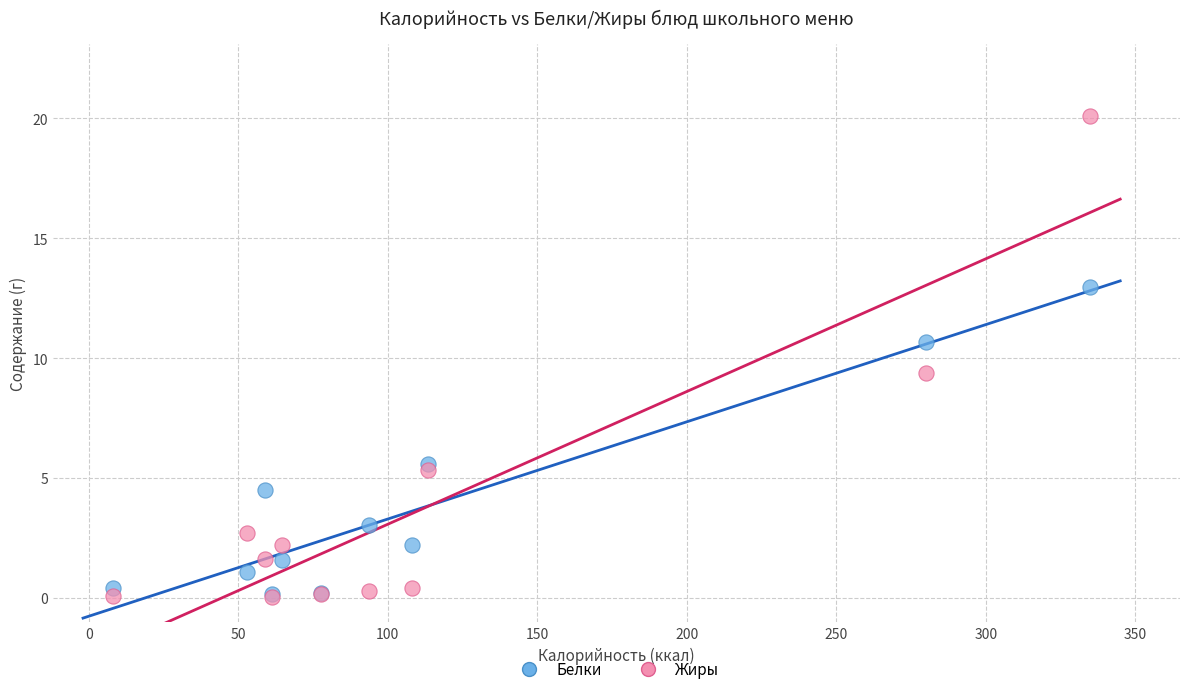

What are all the series names shown in the legend?

Белки, Жиры